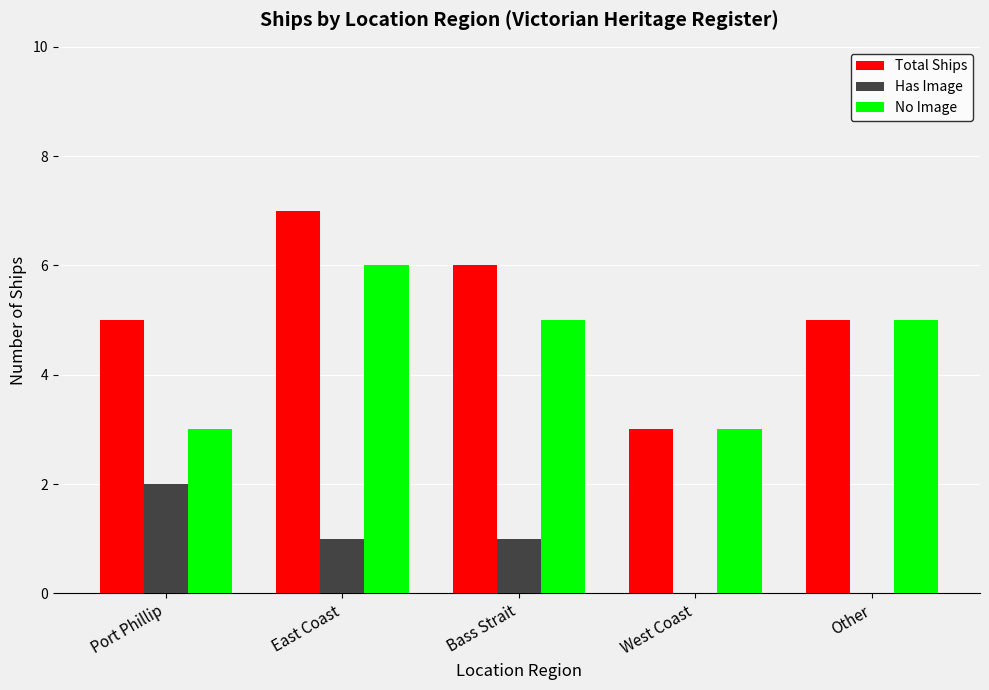

What is the total value across all series at Port Phillip?

10